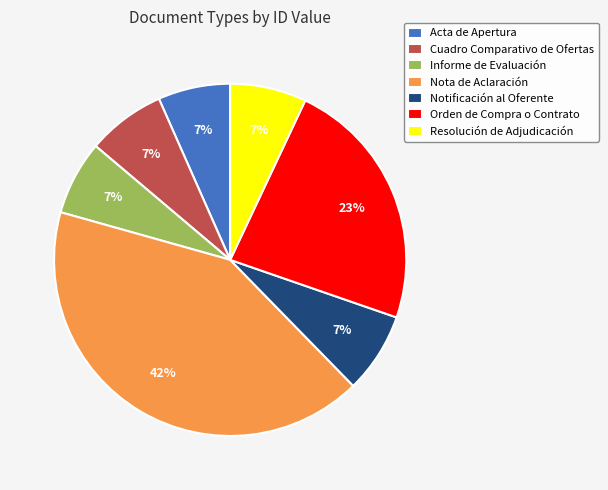

Combined, do Informe de Evaluación and Cuadro Comparativo de Ofertas account for over 50%?

No